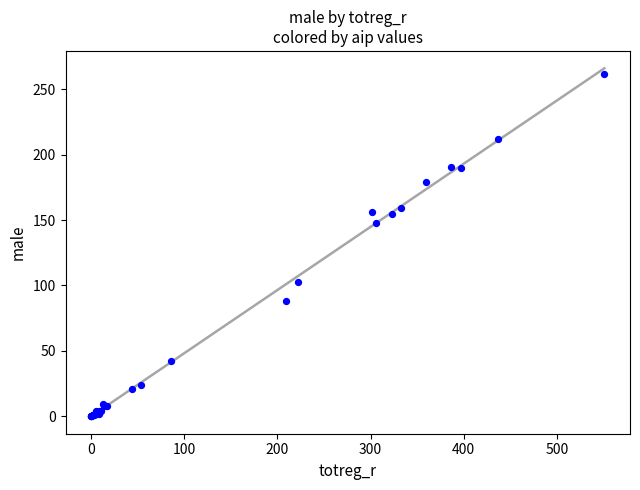

What Y value in the scatter plot is closest to 131?

148